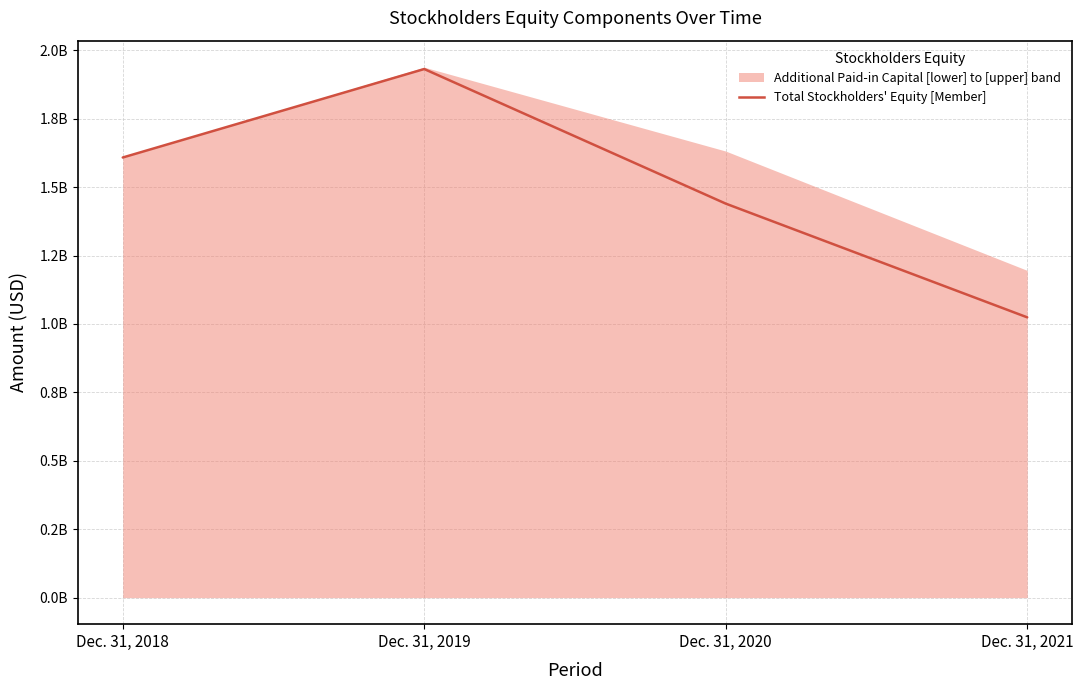

How many values are below 1608146000?

2